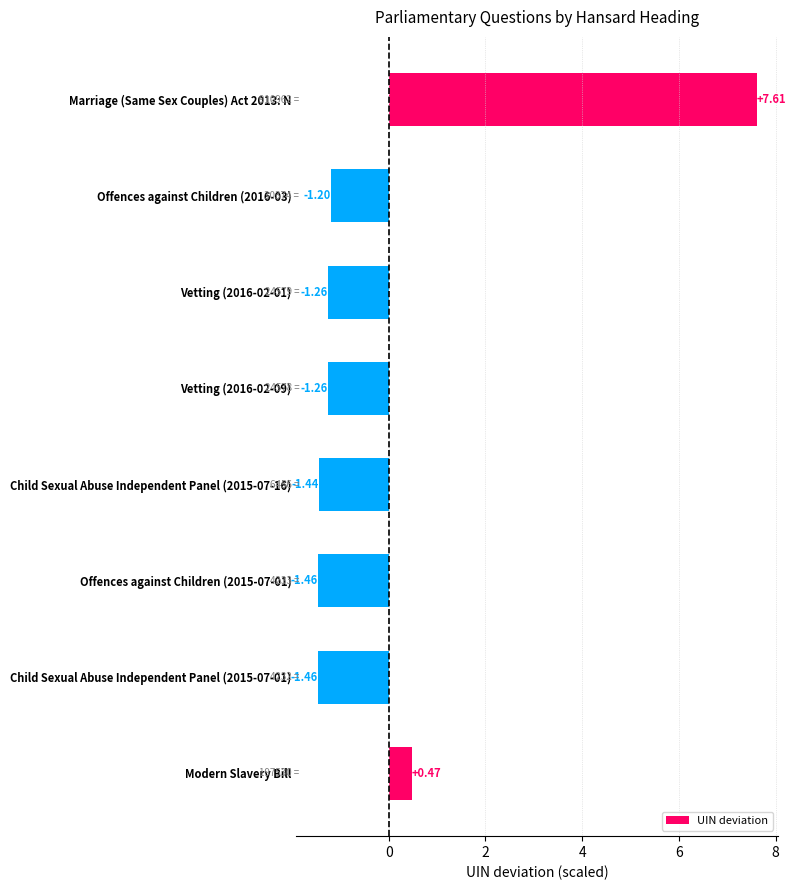

What is the label of the 1st bar from the bottom?

Modern Slavery Bill